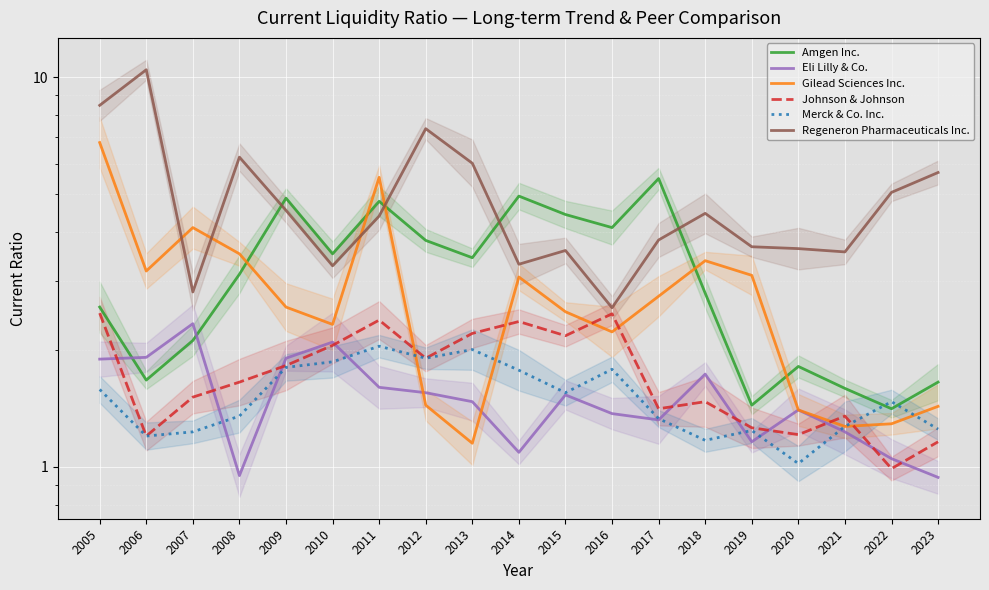

True or false: Gilead Sciences Inc. has more than 1 points higher than both neighbors.

True